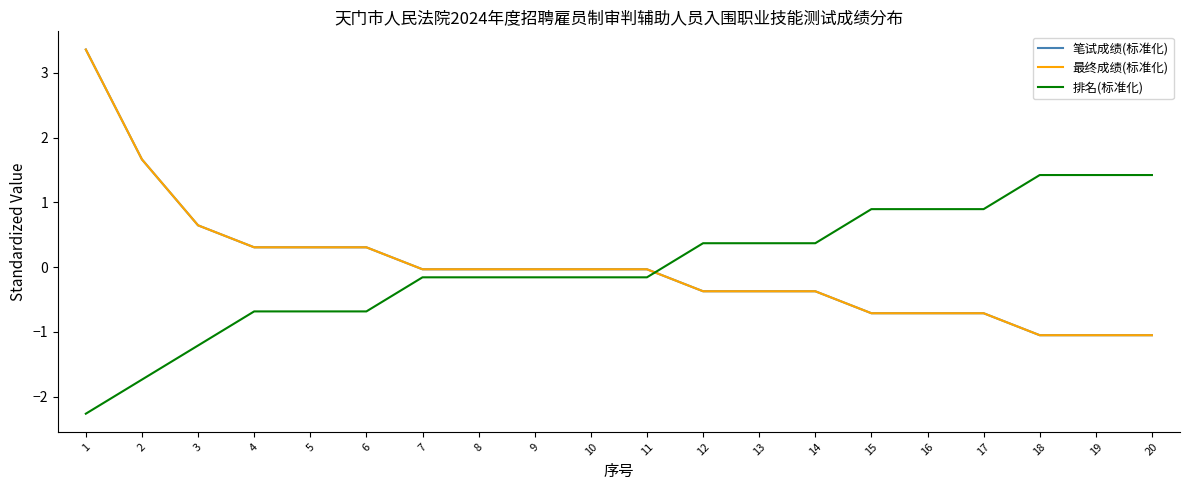

Is this an area chart (filled region under the line)?

No